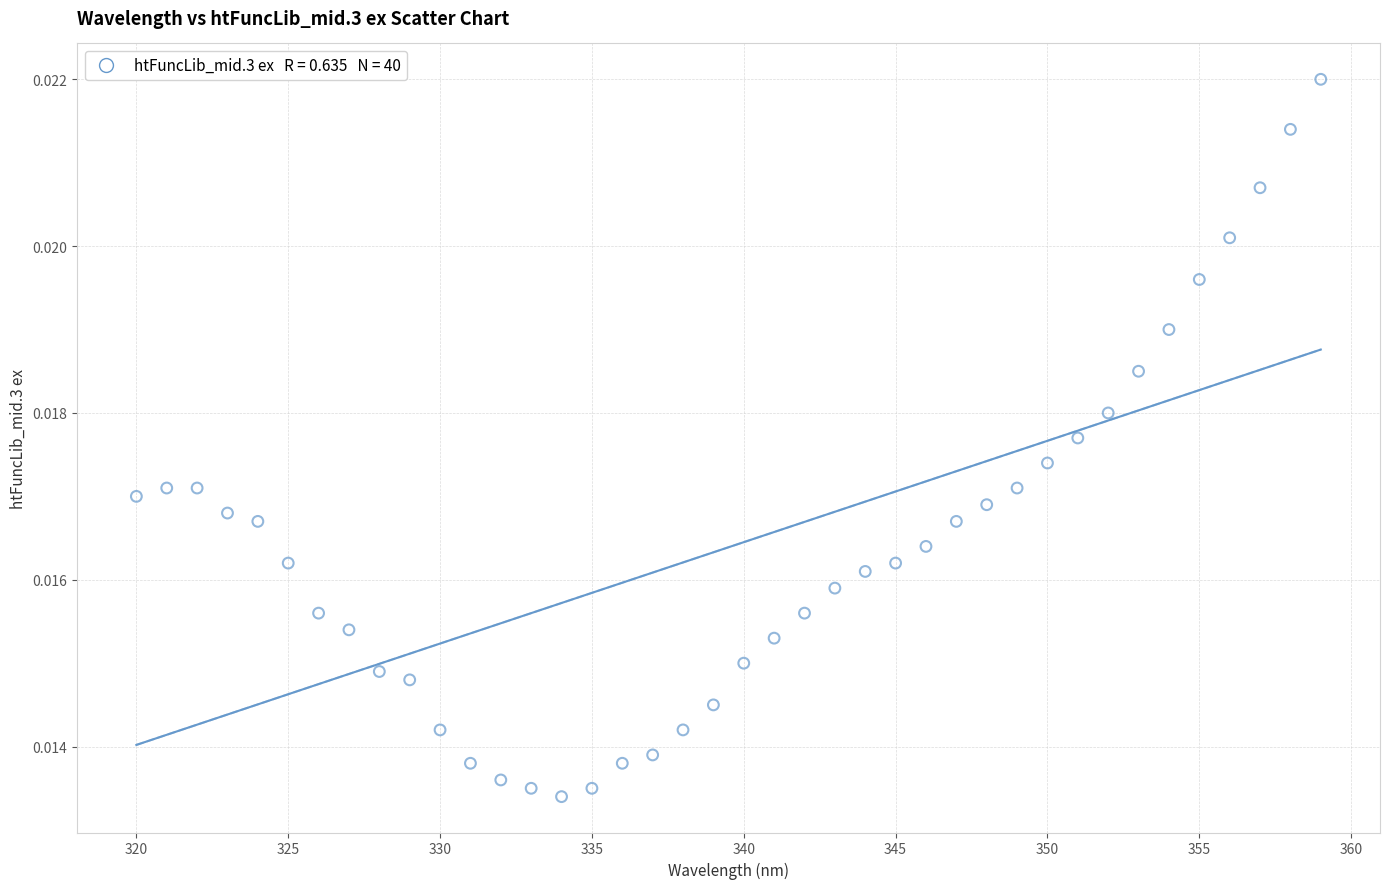

What is the range of X values (max minus min)?

39.0